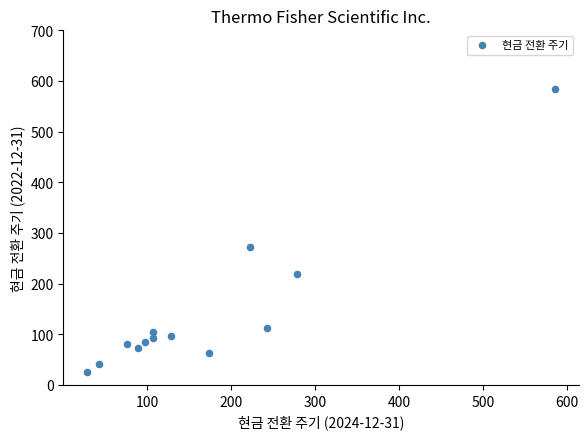

What Y value in the scatter plot is closest to 305?

273